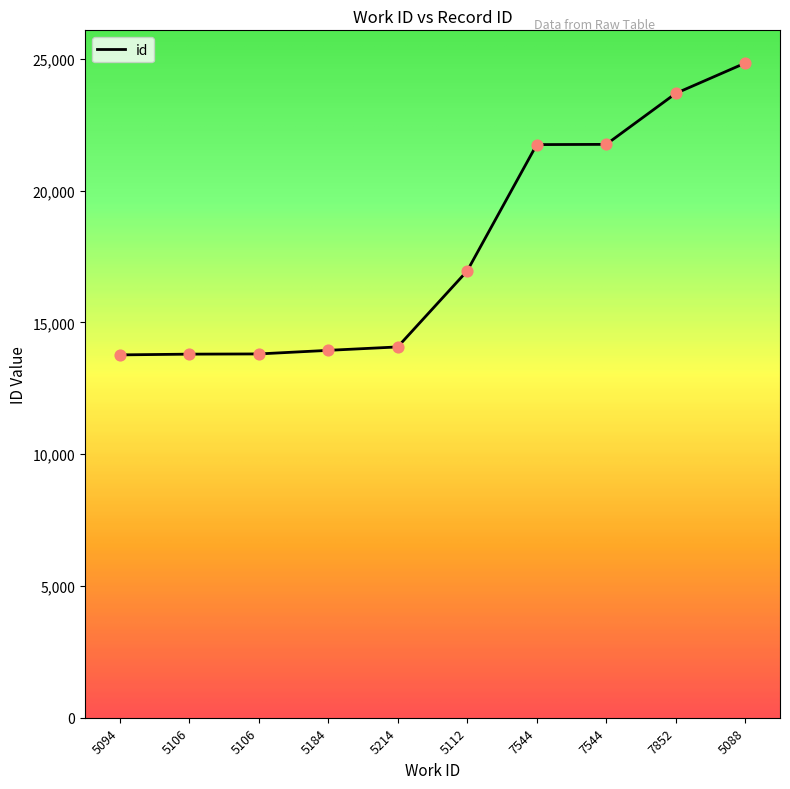

What is the change in value from 5106 to 7544?

+7953